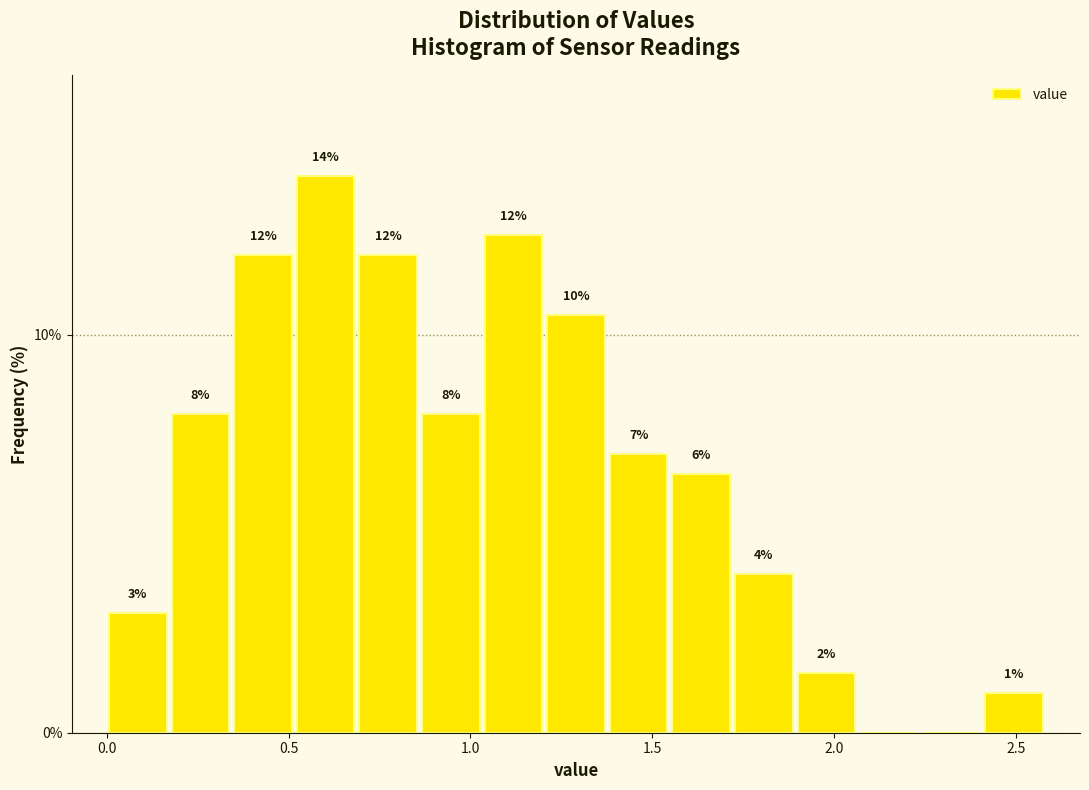

Read against the x-axis, roughly where is the centre of the tallest bar?

0.60